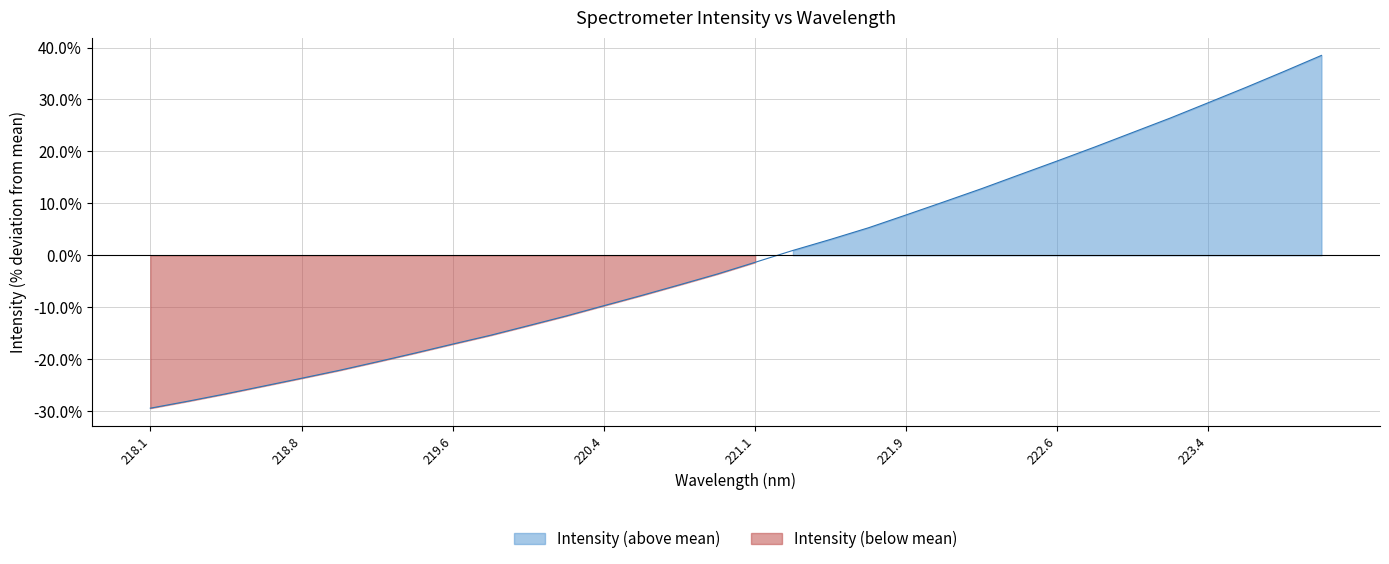

What is the difference between the maximum and minimum values?

67.9